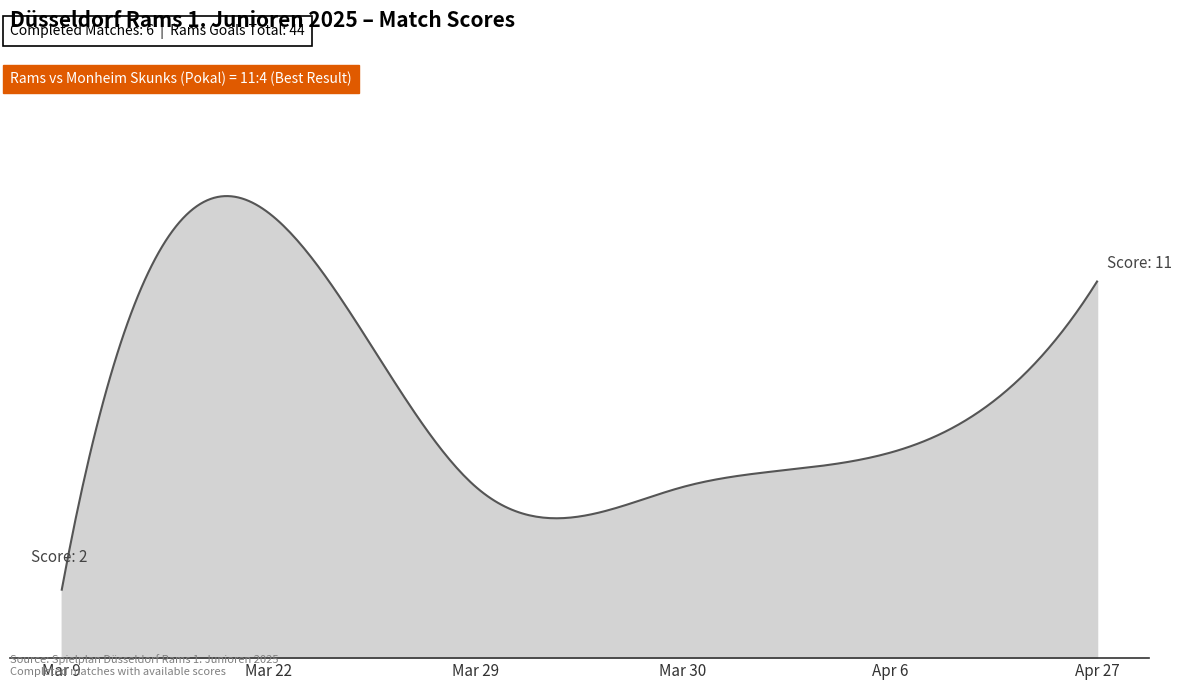

Does the chart display data point markers on the line(s)?

No